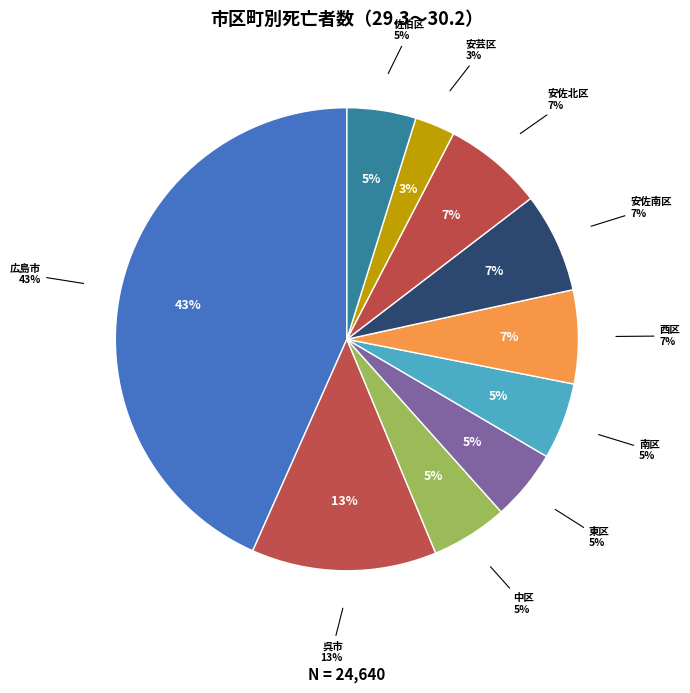

Does 東区 represent more than half of the total?

No